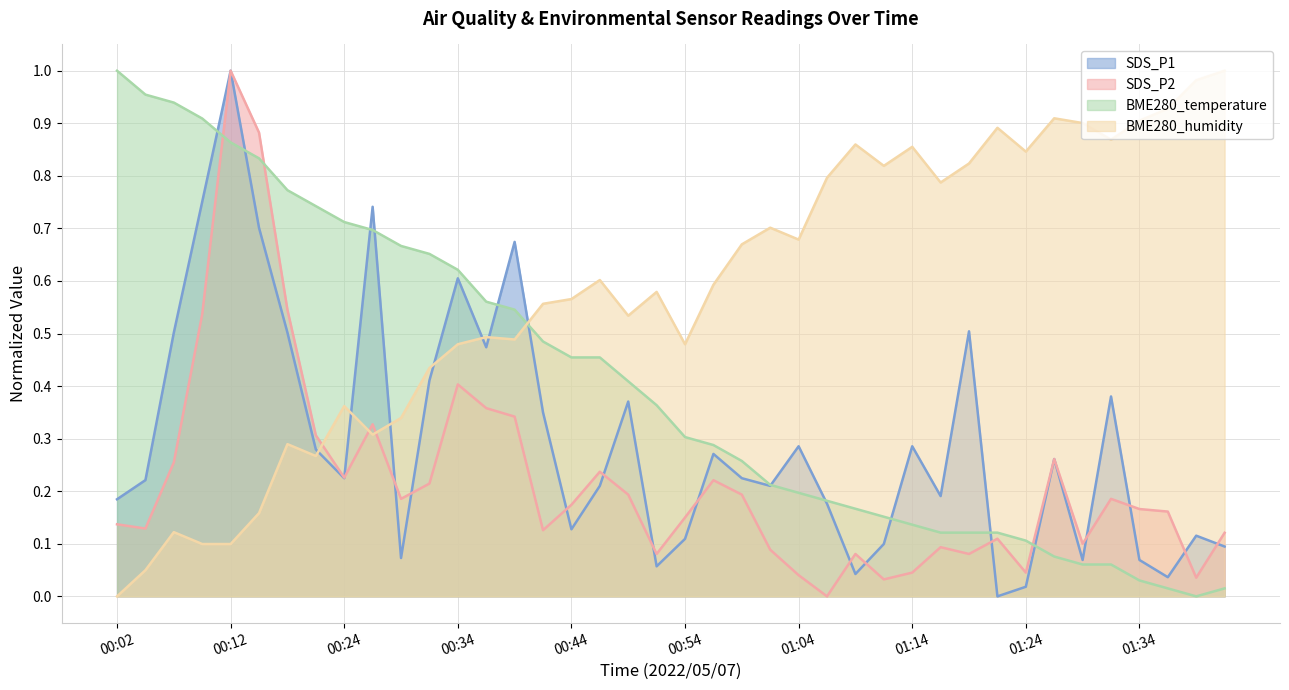

Is the value of SDS_P2 at 01:07 greater than the value of BME280_humidity at 00:02?

No